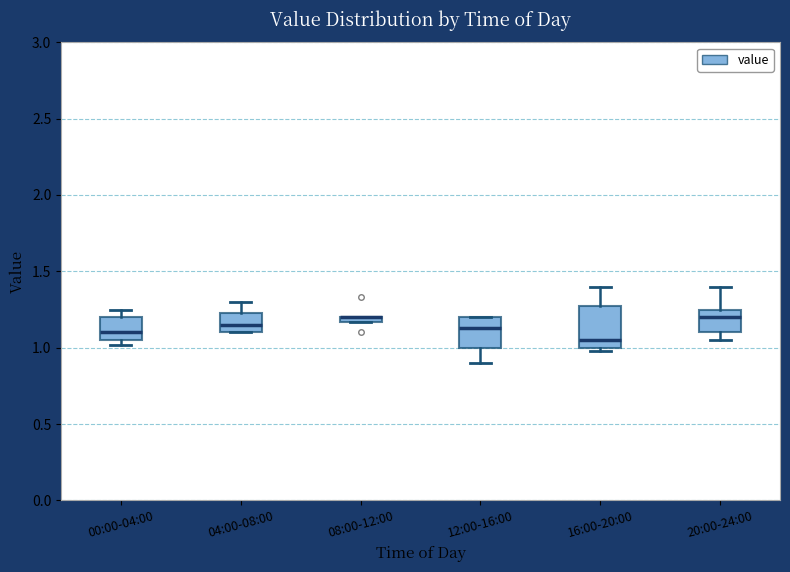

Where is the upper edge of the box for 08:00-12:00 on the y-axis? The values are not printed on the chart, so give them approximately, as read against the axis.

1.20